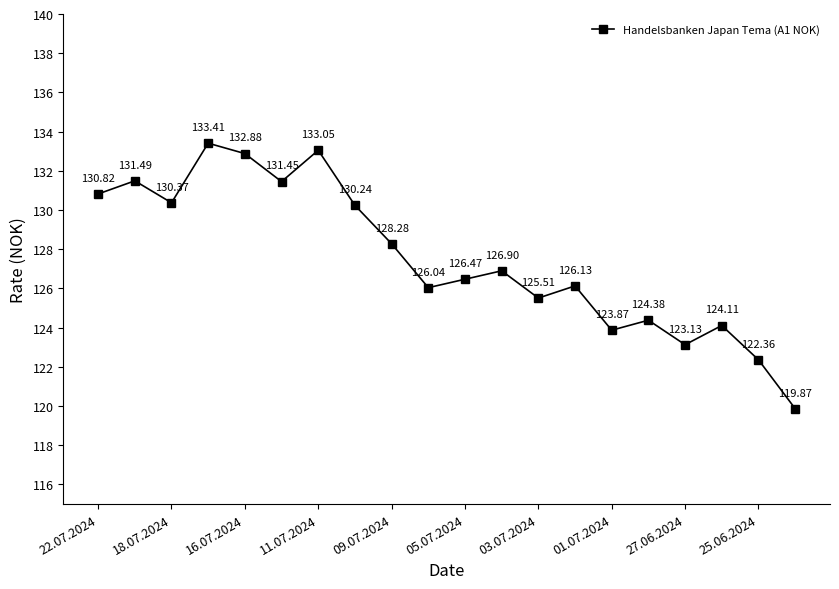

How many points are lower than both their immediate neighbors (excluding endpoints)?

6